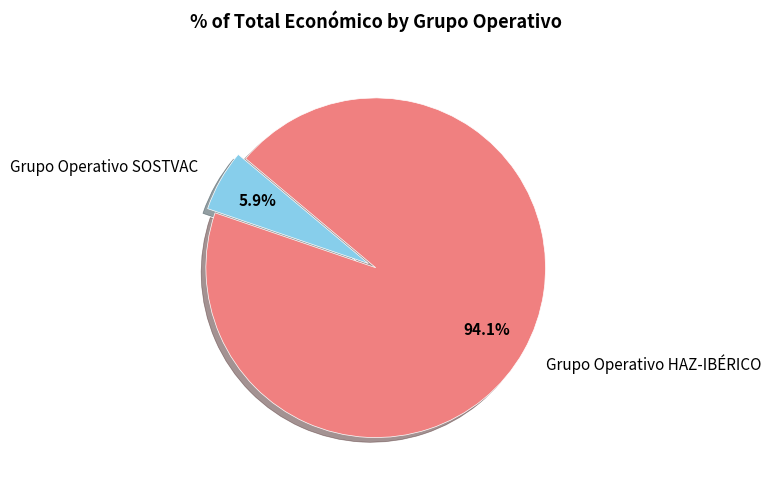

Count the number of slices in the pie.

2